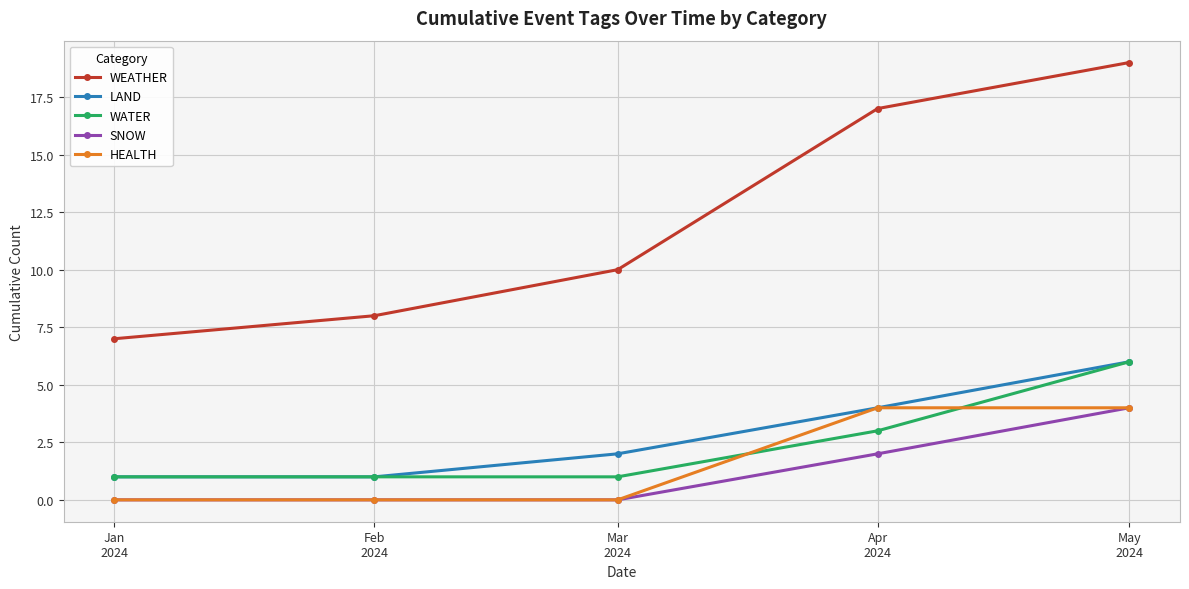

What is the greatest value displayed?

19